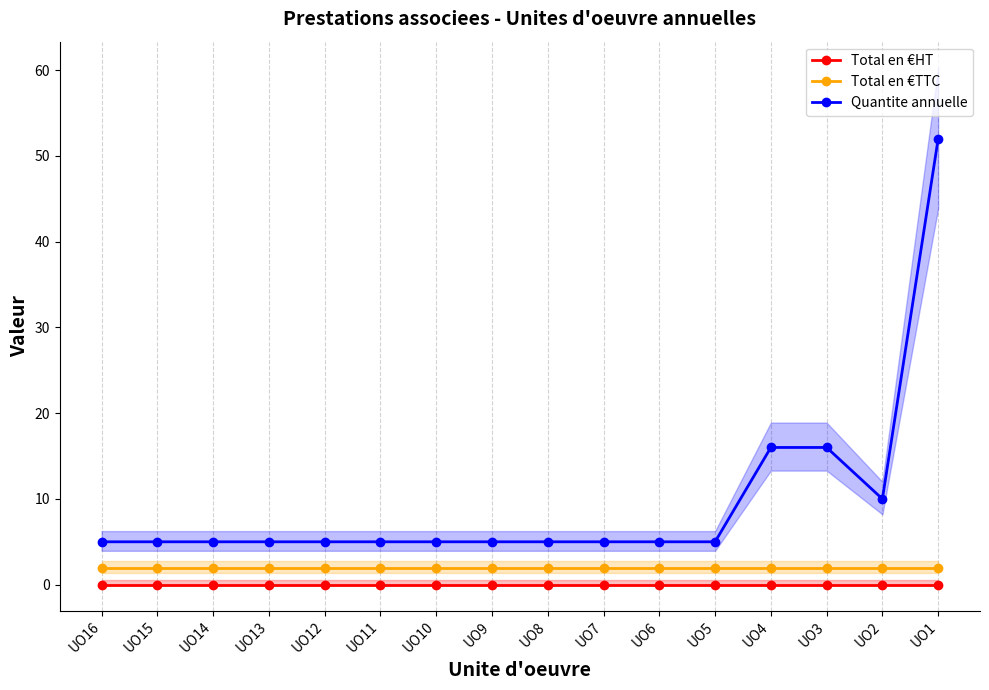

Is this an area chart (filled region under the line)?

No